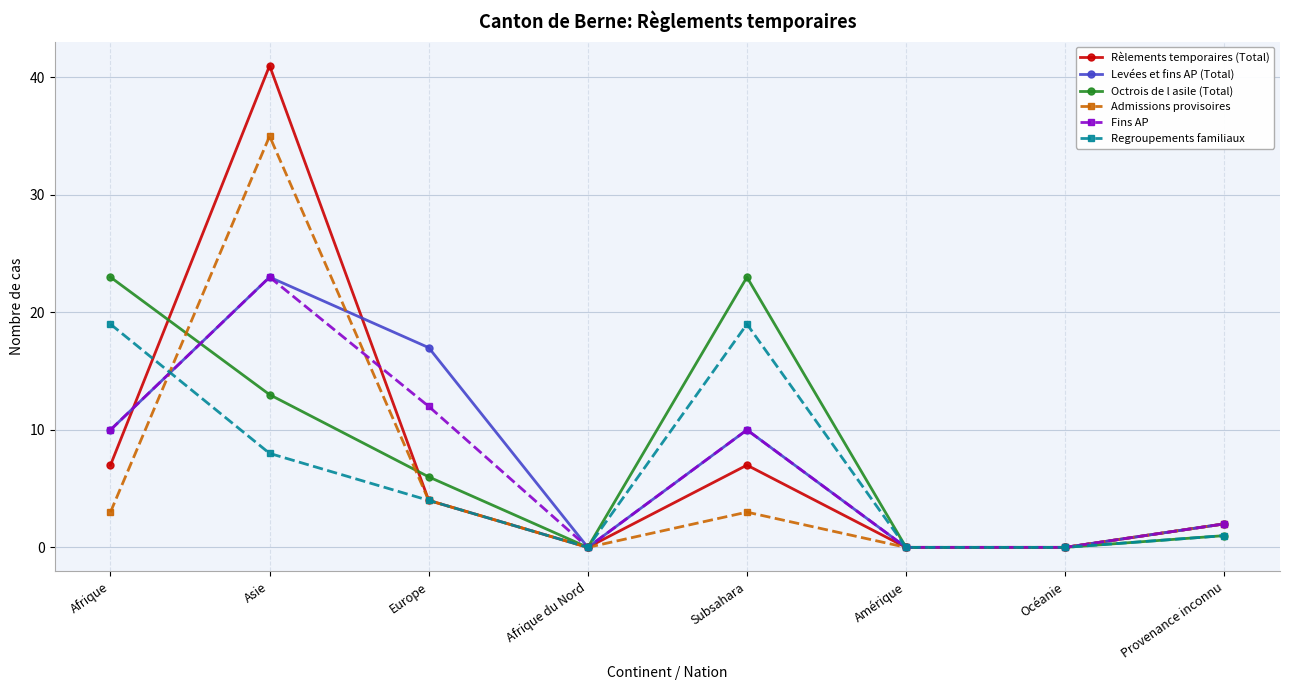

At which label is Regroupements familiaux closest to 9?

Asie